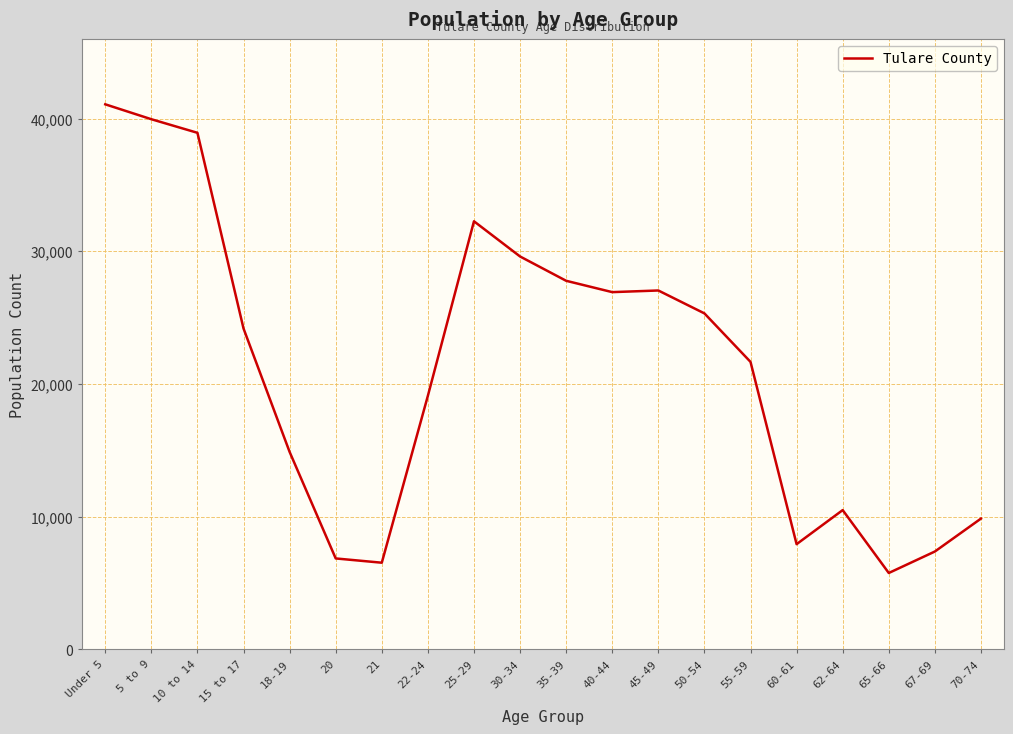

Where is the data nearest to the value 23408?

15 to 17